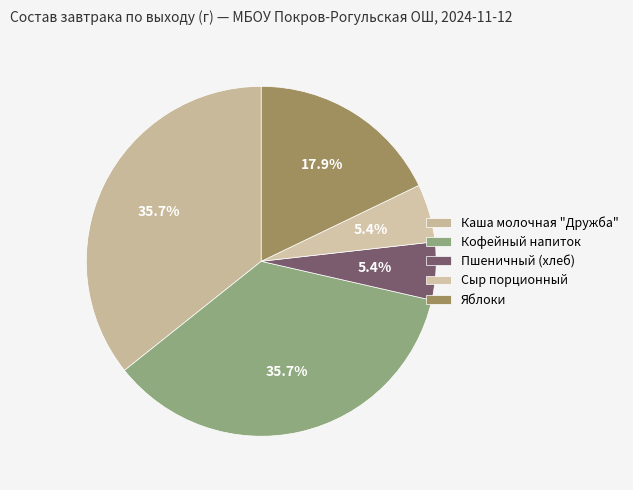

How many slices are in this pie chart?

5